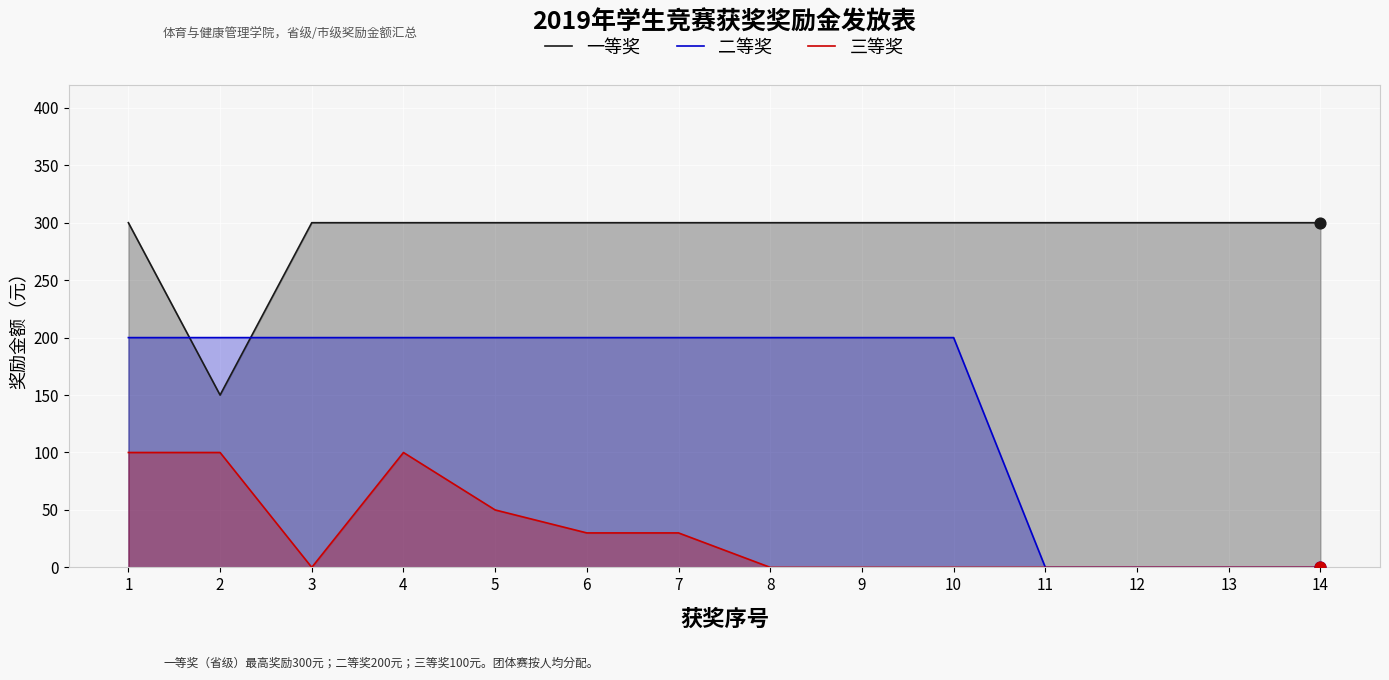

Which series reaches the minimum Y coordinate?

二等奖